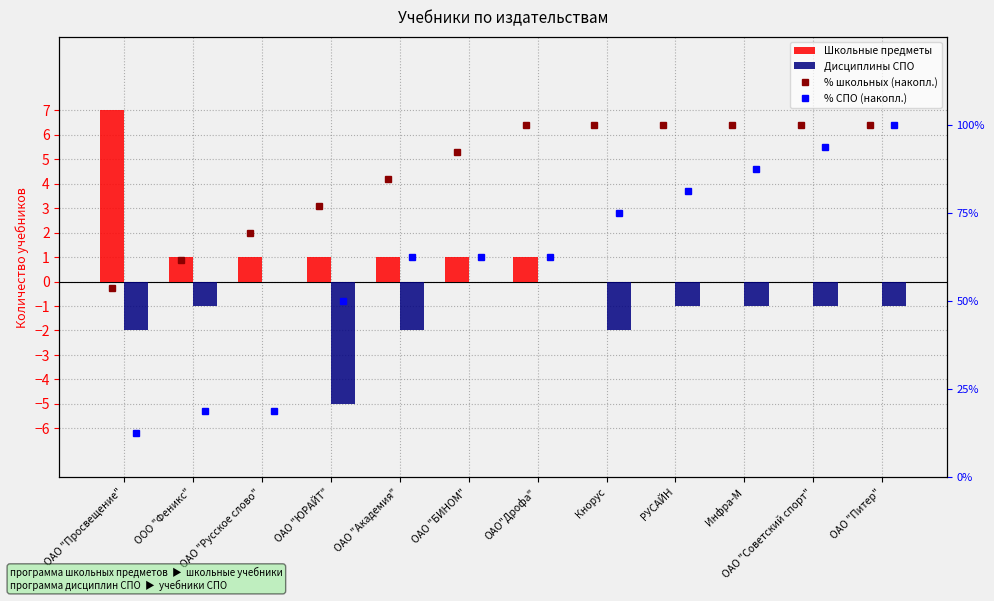

What is the difference between the % СПО (накопл.) values at ОАО "ЮРАЙТ" and ОАО "Питер"?

50.0